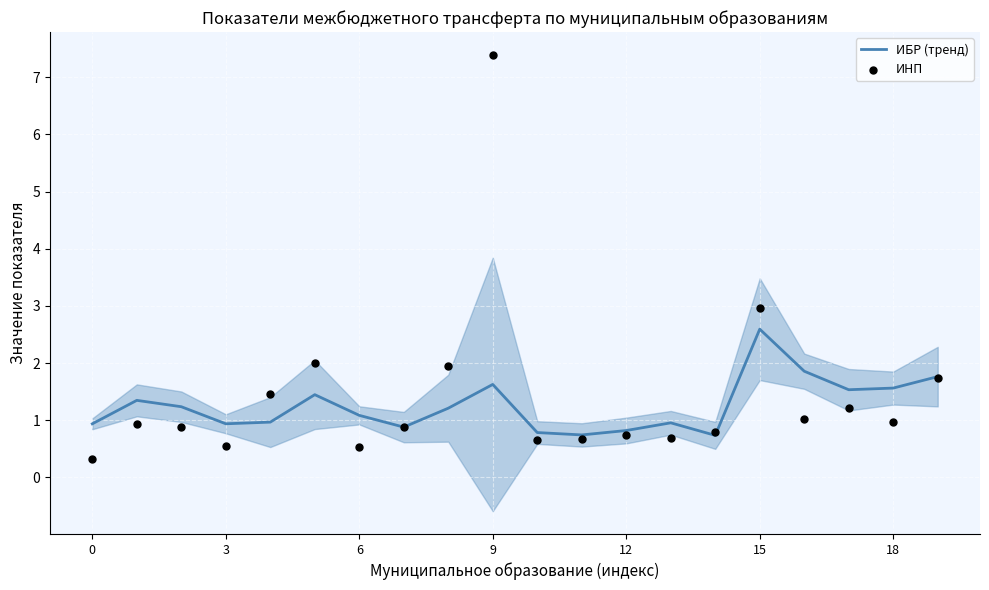

Which series has the largest total across all categories?

ИНП